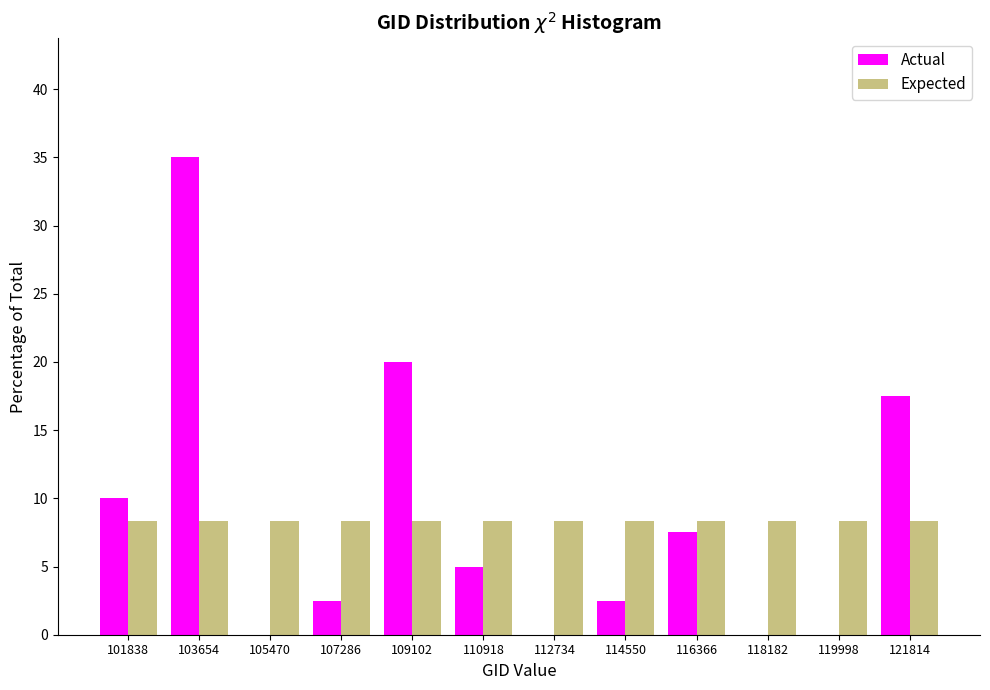

Reading left to right, list every range on the x-axis with the height of the bar of each series over it. Neither the bar edges nor the heights are printed on the chart, so give them approximately, as read against the axes.

101000 to 102800: Actual=10.0	Expected=8.5
102800 to 104600: Actual=35.0	Expected=8.5
104600 to 106400: Actual=0	Expected=8.5
106400 to 108200: Actual=2.5	Expected=8.5
108200 to 110000: Actual=20.0	Expected=8.5
110000 to 111800: Actual=5.0	Expected=8.5
111800 to 113600: Actual=0	Expected=8.5
113600 to 115400: Actual=2.5	Expected=8.5
115400 to 117200: Actual=7.5	Expected=8.5
117200 to 119000: Actual=0	Expected=8.5
119000 to 121000: Actual=0	Expected=8.5
121000 to 122800: Actual=17.5	Expected=8.5